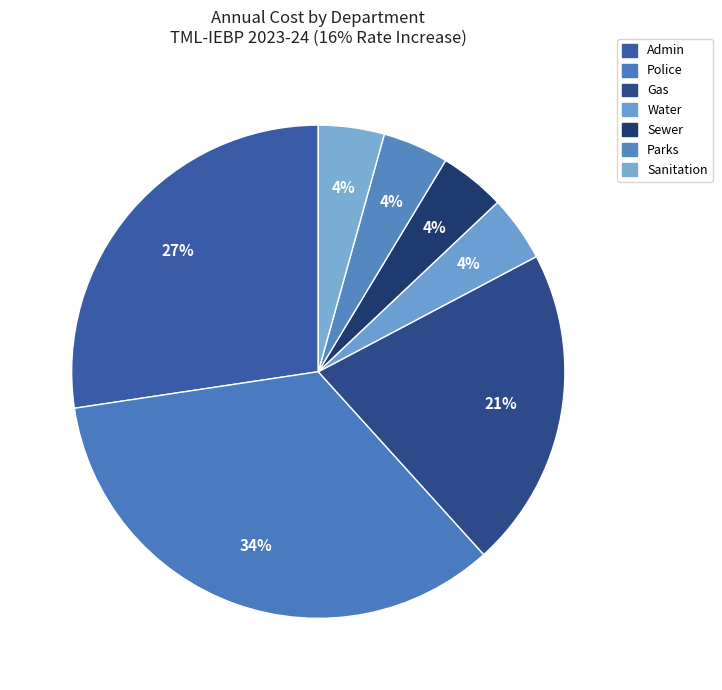

How many slices are in this pie chart?

7